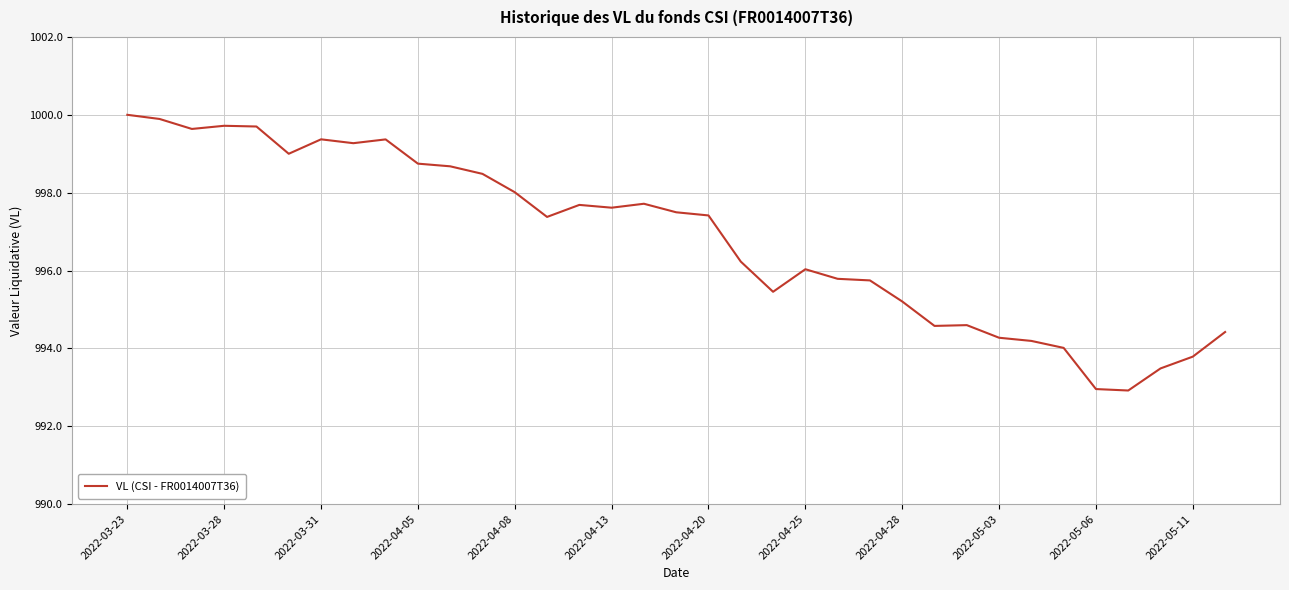

What is the smallest value displayed?

992.9